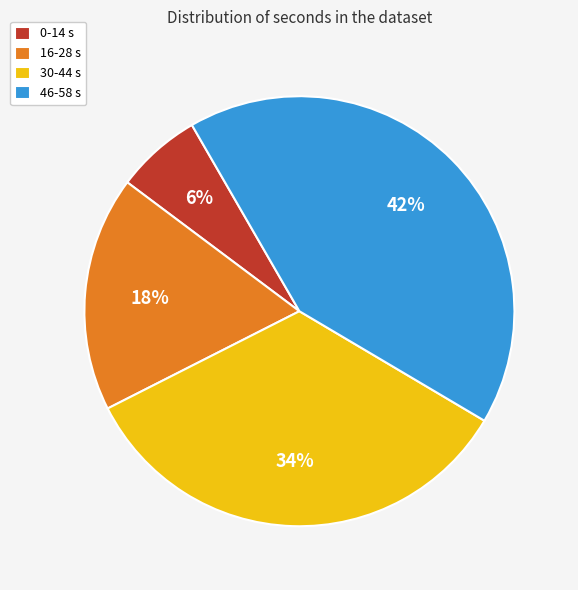

To the nearest percent, what is the combined percentage of 30-44 s and 0-14 s?

40%